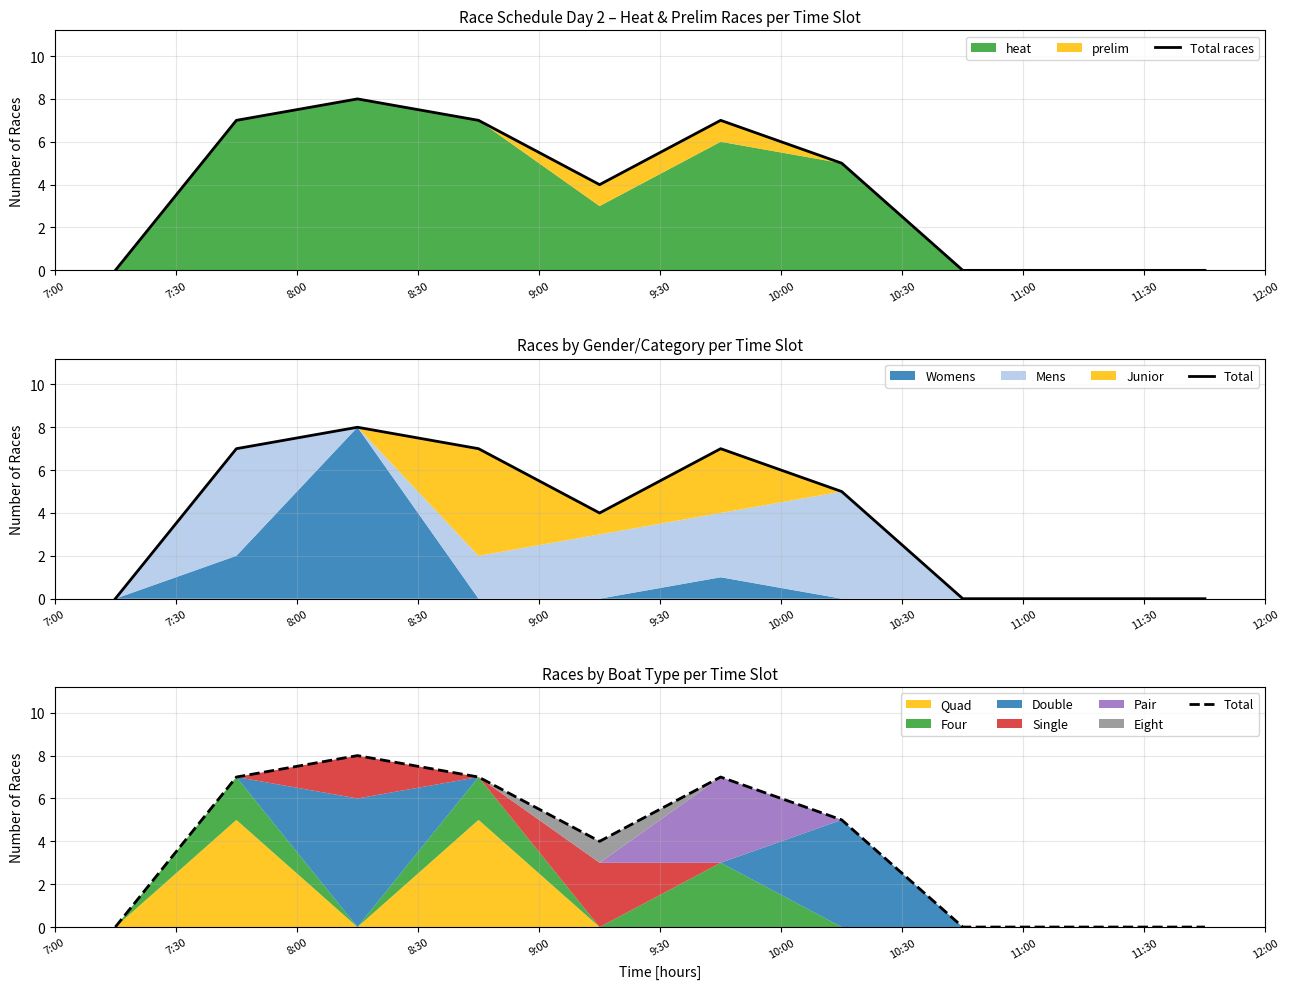

True or false: Total races has a value of 3 at 10:00.

False